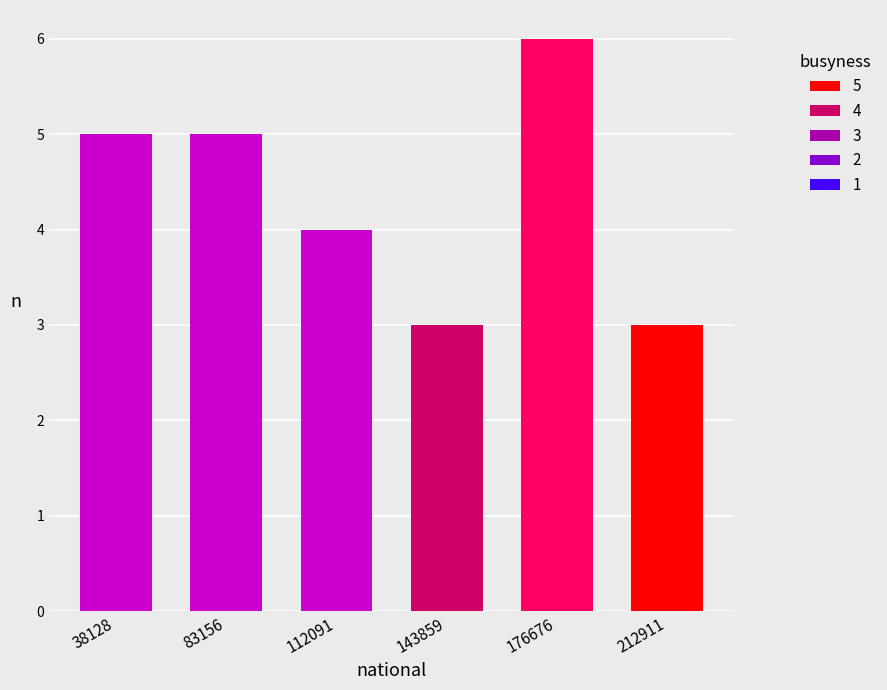

How many categories are shown in the chart?

6